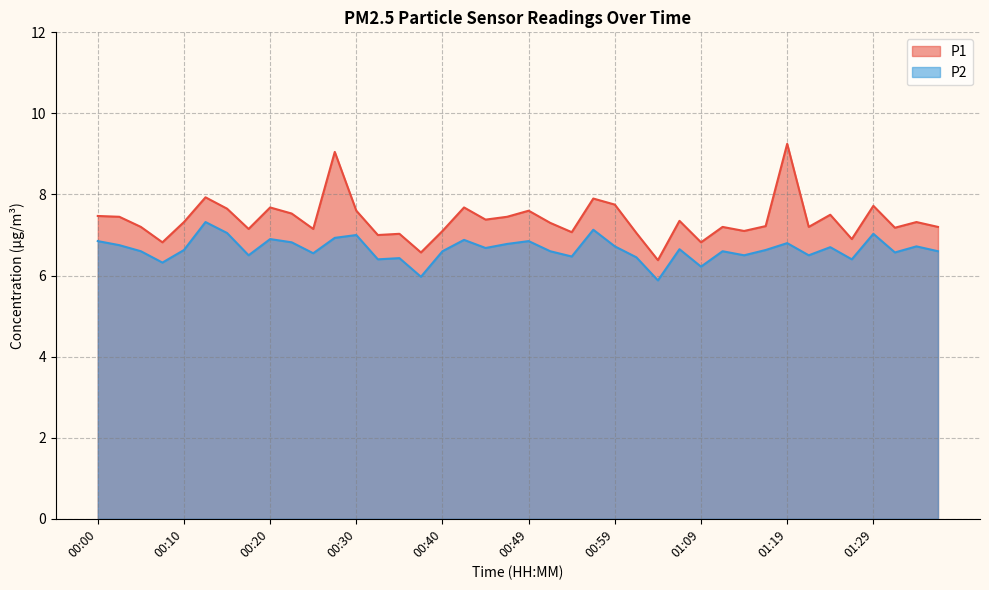

What is the sum of the P1 values at 01:19 and 00:30?

16.9